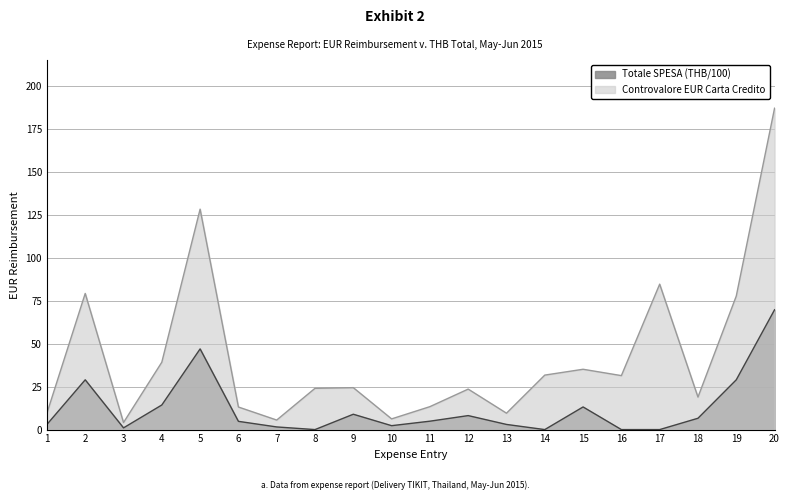

What is the spread (max minus min) of values at 3?

3.1